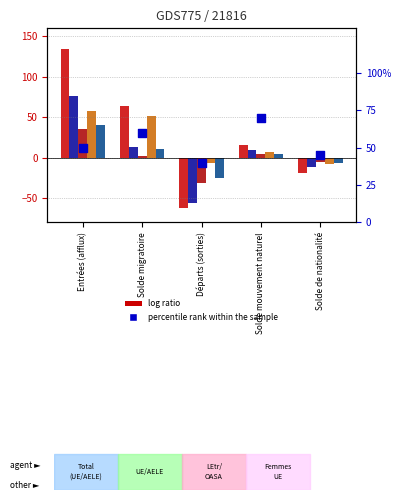

Is the value of Hommes UE/AELE at Entrées (afflux) greater than the value of Autorisation UE/AELE at Solde mouvement naturel?

Yes